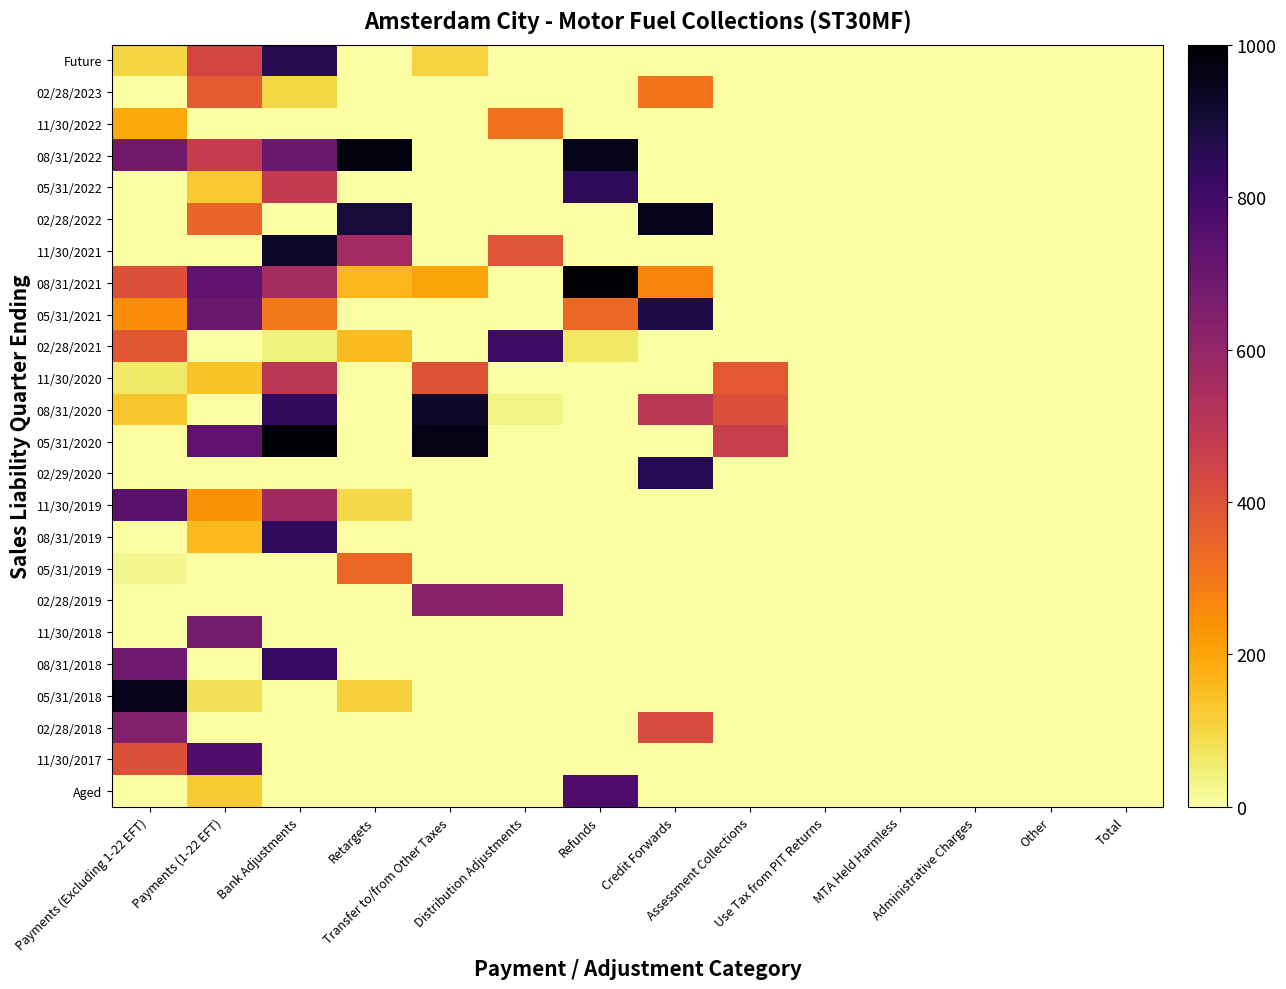

Reading left to right, list all the values displayed in this chart.

Future: Payments (Excluding 1-22 EFT)=102	Payments (1-22 EFT)=435	Bank Adjustments=860	Retargets=0	Transfer to/from Other Taxes=106	Distribution Adjustments=0	Refunds=0	Credit Forwards=0	Assessment Collections=0	Use Tax from PIT Returns=0	MTA Held Harmless=0	Administrative Charges=0	Other=0	Total=0
02/28/2023: Payments (Excluding 1-22 EFT)=0	Payments (1-22 EFT)=372	Bank Adjustments=99	Retargets=0	Transfer to/from Other Taxes=0	Distribution Adjustments=0	Refunds=0	Credit Forwards=308	Assessment Collections=0	Use Tax from PIT Returns=0	MTA Held Harmless=0	Administrative Charges=0	Other=0	Total=0
11/30/2022: Payments (Excluding 1-22 EFT)=191	Payments (1-22 EFT)=0	Bank Adjustments=0	Retargets=0	Transfer to/from Other Taxes=0	Distribution Adjustments=313	Refunds=0	Credit Forwards=0	Assessment Collections=0	Use Tax from PIT Returns=0	MTA Held Harmless=0	Administrative Charges=0	Other=0	Total=0
08/31/2022: Payments (Excluding 1-22 EFT)=681	Payments (1-22 EFT)=475	Bank Adjustments=699	Retargets=975	Transfer to/from Other Taxes=0	Distribution Adjustments=0	Refunds=957	Credit Forwards=0	Assessment Collections=0	Use Tax from PIT Returns=0	MTA Held Harmless=0	Administrative Charges=0	Other=0	Total=0
05/31/2022: Payments (Excluding 1-22 EFT)=0	Payments (1-22 EFT)=130	Bank Adjustments=484	Retargets=0	Transfer to/from Other Taxes=0	Distribution Adjustments=0	Refunds=840	Credit Forwards=0	Assessment Collections=0	Use Tax from PIT Returns=0	MTA Held Harmless=0	Administrative Charges=0	Other=0	Total=0
02/28/2022: Payments (Excluding 1-22 EFT)=0	Payments (1-22 EFT)=345	Bank Adjustments=0	Retargets=897	Transfer to/from Other Taxes=0	Distribution Adjustments=0	Refunds=0	Credit Forwards=955	Assessment Collections=0	Use Tax from PIT Returns=0	MTA Held Harmless=0	Administrative Charges=0	Other=0	Total=0
11/30/2021: Payments (Excluding 1-22 EFT)=0	Payments (1-22 EFT)=0	Bank Adjustments=931	Retargets=561	Transfer to/from Other Taxes=0	Distribution Adjustments=387	Refunds=1	Credit Forwards=0	Assessment Collections=0	Use Tax from PIT Returns=0	MTA Held Harmless=0	Administrative Charges=0	Other=0	Total=0
08/31/2021: Payments (Excluding 1-22 EFT)=401	Payments (1-22 EFT)=729	Bank Adjustments=555	Retargets=161	Transfer to/from Other Taxes=201	Distribution Adjustments=0	Refunds=995	Credit Forwards=269	Assessment Collections=0	Use Tax from PIT Returns=0	MTA Held Harmless=0	Administrative Charges=0	Other=0	Total=0
05/31/2021: Payments (Excluding 1-22 EFT)=251	Payments (1-22 EFT)=701	Bank Adjustments=295	Retargets=0	Transfer to/from Other Taxes=0	Distribution Adjustments=0	Refunds=337	Credit Forwards=878	Assessment Collections=0	Use Tax from PIT Returns=0	MTA Held Harmless=0	Administrative Charges=0	Other=0	Total=0
02/28/2021: Payments (Excluding 1-22 EFT)=379	Payments (1-22 EFT)=0	Bank Adjustments=40	Retargets=156	Transfer to/from Other Taxes=0	Distribution Adjustments=812	Refunds=64	Credit Forwards=0	Assessment Collections=0	Use Tax from PIT Returns=0	MTA Held Harmless=0	Administrative Charges=0	Other=0	Total=0
11/30/2020: Payments (Excluding 1-22 EFT)=62	Payments (1-22 EFT)=138	Bank Adjustments=498	Retargets=0	Transfer to/from Other Taxes=391	Distribution Adjustments=0	Refunds=0	Credit Forwards=0	Assessment Collections=378	Use Tax from PIT Returns=0	MTA Held Harmless=0	Administrative Charges=0	Other=0	Total=0
08/31/2020: Payments (Excluding 1-22 EFT)=134	Payments (1-22 EFT)=0	Bank Adjustments=839	Retargets=0	Transfer to/from Other Taxes=929	Distribution Adjustments=32	Refunds=0	Credit Forwards=502	Assessment Collections=406	Use Tax from PIT Returns=0	MTA Held Harmless=0	Administrative Charges=0	Other=0	Total=0
05/31/2020: Payments (Excluding 1-22 EFT)=0	Payments (1-22 EFT)=725	Bank Adjustments=986	Retargets=0	Transfer to/from Other Taxes=960	Distribution Adjustments=0	Refunds=0	Credit Forwards=0	Assessment Collections=461	Use Tax from PIT Returns=0	MTA Held Harmless=0	Administrative Charges=0	Other=0	Total=0
02/29/2020: Payments (Excluding 1-22 EFT)=0	Payments (1-22 EFT)=0	Bank Adjustments=0	Retargets=0	Transfer to/from Other Taxes=0	Distribution Adjustments=0	Refunds=0	Credit Forwards=857	Assessment Collections=0	Use Tax from PIT Returns=0	MTA Held Harmless=0	Administrative Charges=0	Other=0	Total=0
11/30/2019: Payments (Excluding 1-22 EFT)=742	Payments (1-22 EFT)=240	Bank Adjustments=563	Retargets=95	Transfer to/from Other Taxes=0	Distribution Adjustments=0	Refunds=0	Credit Forwards=0	Assessment Collections=0	Use Tax from PIT Returns=0	MTA Held Harmless=0	Administrative Charges=0	Other=0	Total=0
08/31/2019: Payments (Excluding 1-22 EFT)=0	Payments (1-22 EFT)=159	Bank Adjustments=838	Retargets=0	Transfer to/from Other Taxes=0	Distribution Adjustments=0	Refunds=0	Credit Forwards=0	Assessment Collections=0	Use Tax from PIT Returns=0	MTA Held Harmless=0	Administrative Charges=0	Other=0	Total=0
05/31/2019: Payments (Excluding 1-22 EFT)=27	Payments (1-22 EFT)=0	Bank Adjustments=0	Retargets=339	Transfer to/from Other Taxes=0	Distribution Adjustments=0	Refunds=0	Credit Forwards=0	Assessment Collections=0	Use Tax from PIT Returns=0	MTA Held Harmless=0	Administrative Charges=0	Other=0	Total=0
02/28/2019: Payments (Excluding 1-22 EFT)=0	Payments (1-22 EFT)=0	Bank Adjustments=0	Retargets=0	Transfer to/from Other Taxes=632	Distribution Adjustments=627	Refunds=0	Credit Forwards=0	Assessment Collections=0	Use Tax from PIT Returns=0	MTA Held Harmless=0	Administrative Charges=0	Other=0	Total=0
11/30/2018: Payments (Excluding 1-22 EFT)=0	Payments (1-22 EFT)=676	Bank Adjustments=0	Retargets=0	Transfer to/from Other Taxes=0	Distribution Adjustments=0	Refunds=0	Credit Forwards=0	Assessment Collections=0	Use Tax from PIT Returns=0	MTA Held Harmless=0	Administrative Charges=0	Other=0	Total=0
08/31/2018: Payments (Excluding 1-22 EFT)=691	Payments (1-22 EFT)=0	Bank Adjustments=829	Retargets=0	Transfer to/from Other Taxes=0	Distribution Adjustments=0	Refunds=0	Credit Forwards=0	Assessment Collections=0	Use Tax from PIT Returns=0	MTA Held Harmless=0	Administrative Charges=0	Other=0	Total=0
05/31/2018: Payments (Excluding 1-22 EFT)=951	Payments (1-22 EFT)=80	Bank Adjustments=0	Retargets=112	Transfer to/from Other Taxes=0	Distribution Adjustments=0	Refunds=0	Credit Forwards=0	Assessment Collections=0	Use Tax from PIT Returns=0	MTA Held Harmless=0	Administrative Charges=0	Other=0	Total=0
02/28/2018: Payments (Excluding 1-22 EFT)=637	Payments (1-22 EFT)=0	Bank Adjustments=0	Retargets=0	Transfer to/from Other Taxes=0	Distribution Adjustments=0	Refunds=0	Credit Forwards=415	Assessment Collections=0	Use Tax from PIT Returns=0	MTA Held Harmless=0	Administrative Charges=0	Other=0	Total=0
11/30/2017: Payments (Excluding 1-22 EFT)=400	Payments (1-22 EFT)=766	Bank Adjustments=0	Retargets=0	Transfer to/from Other Taxes=0	Distribution Adjustments=0	Refunds=0	Credit Forwards=0	Assessment Collections=0	Use Tax from PIT Returns=0	MTA Held Harmless=0	Administrative Charges=0	Other=0	Total=0
Aged: Payments (Excluding 1-22 EFT)=0	Payments (1-22 EFT)=123	Bank Adjustments=0	Retargets=0	Transfer to/from Other Taxes=0	Distribution Adjustments=0	Refunds=770	Credit Forwards=0	Assessment Collections=0	Use Tax from PIT Returns=0	MTA Held Harmless=0	Administrative Charges=0	Other=0	Total=0